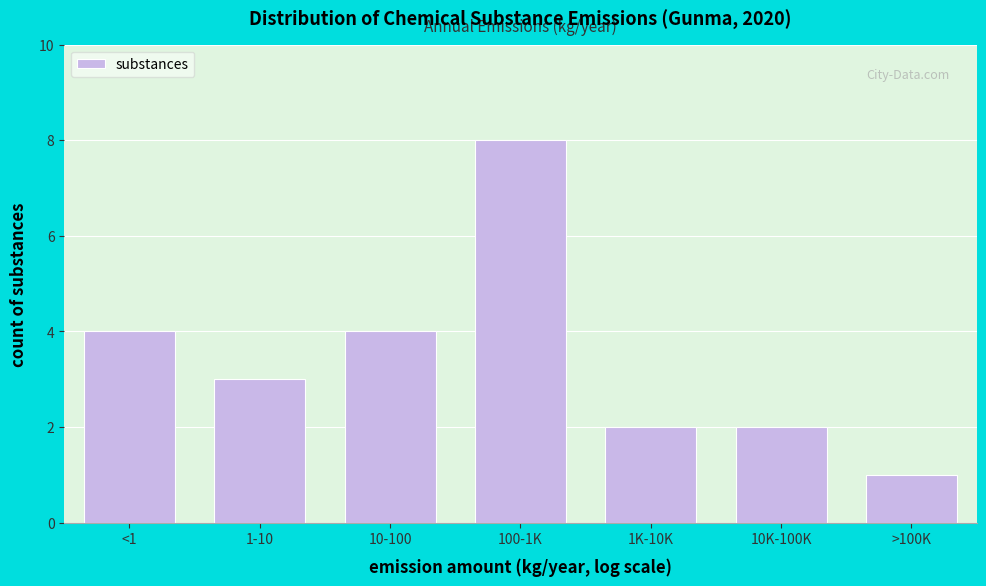

Reading left to right, list all the values displayed in this chart.

<1=4	1-10=3	10-100=4	100-1K=8	1K-10K=2	10K-100K=2	>100K=1